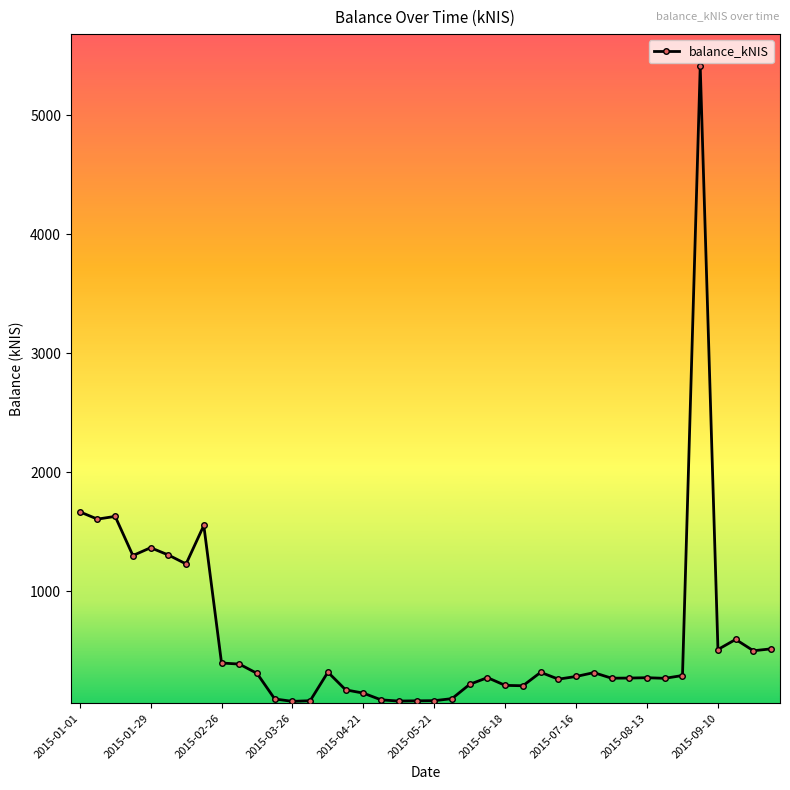

What is the value of the 24th point from the left?

274.9